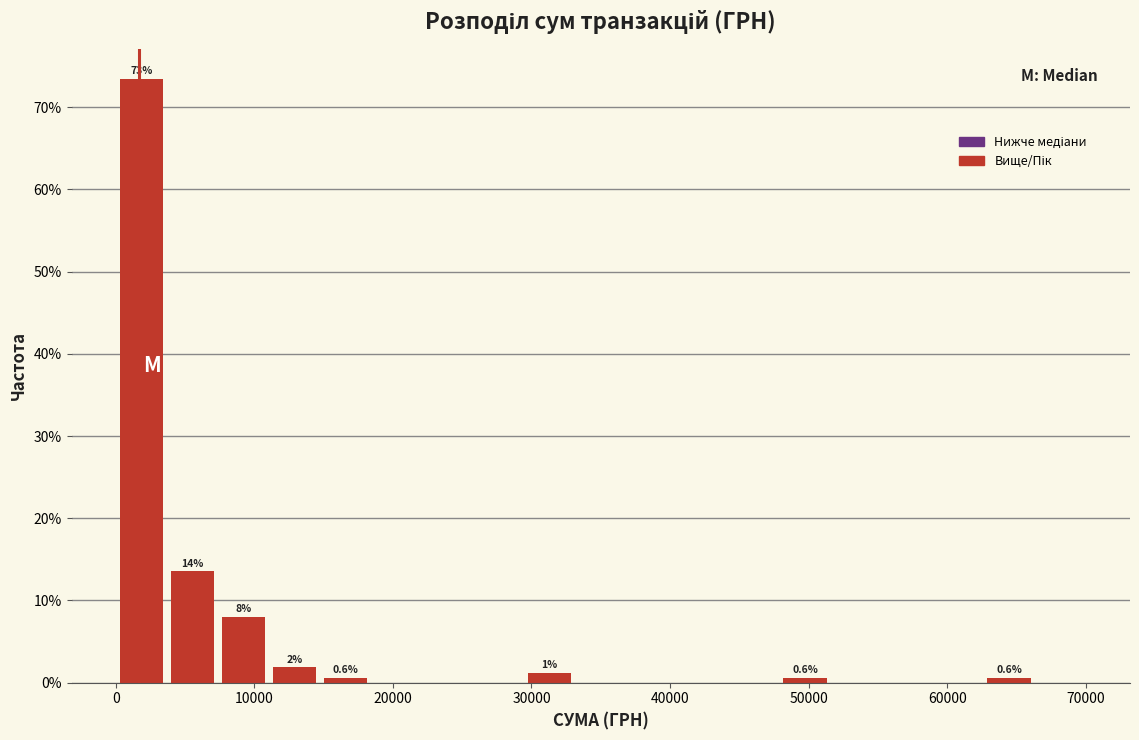

Around what value on the x-axis is the tallest bar? Give the approximate position of its centre, as read against the axis.

2000